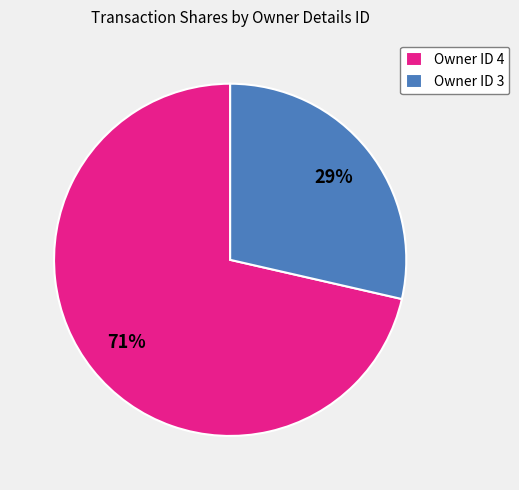

Rank the categories by value from lowest to highest.

Owner ID 3, Owner ID 4